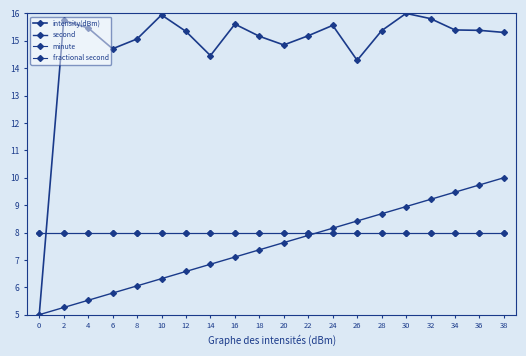

Does the chart have visible grid lines?

No